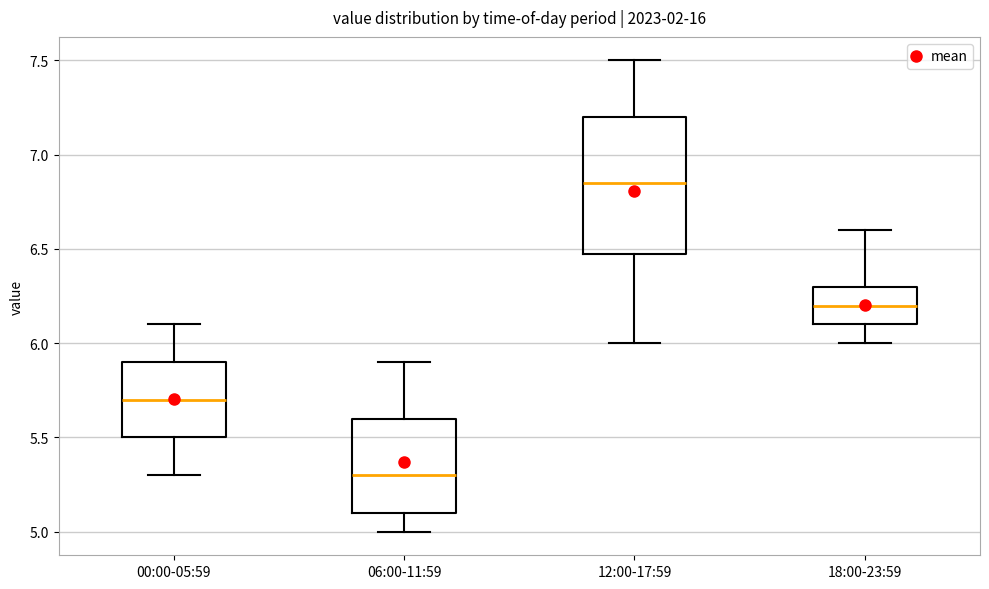

Reading left to right, read every box against the y-axis: the position of its median line, the range the box covers, and the ends of its whiskers. The values are not printed on the chart, so give them approximately, as read against the axis.

00:00-05:59: median 5.70, box 5.50 to 5.90, whiskers 5.30 to 6.10
06:00-11:59: median 5.30, box 5.10 to 5.60, whiskers 5.00 to 5.90
12:00-17:59: median 6.85, box 6.50 to 7.20, whiskers 6.00 to 7.50
18:00-23:59: median 6.20, box 6.10 to 6.30, whiskers 6.00 to 6.60